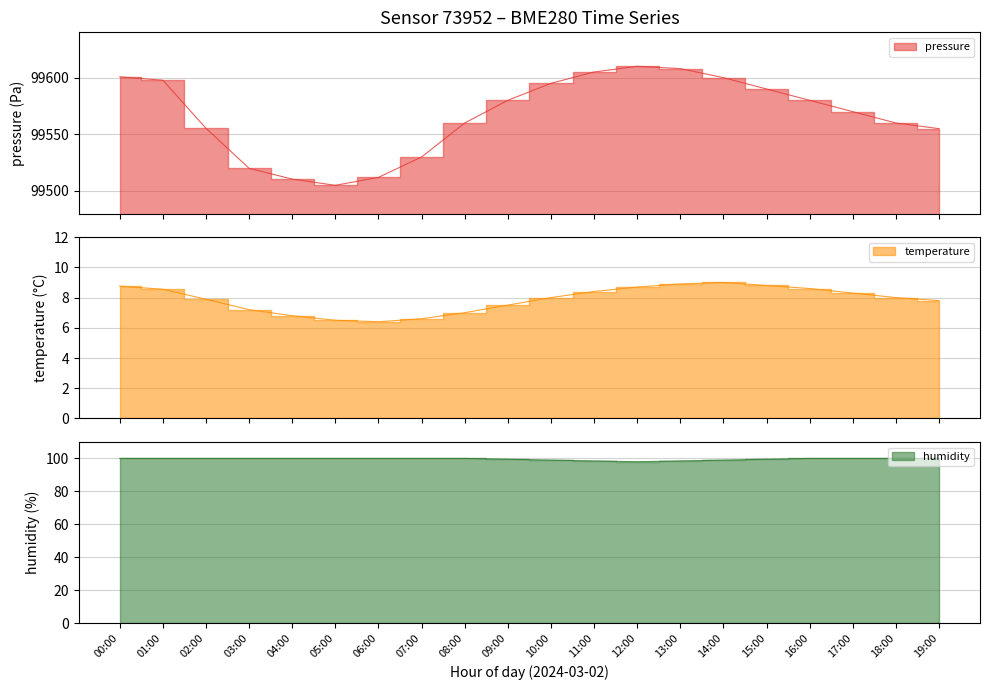

Where does the temperature series first go above 8?

00:00